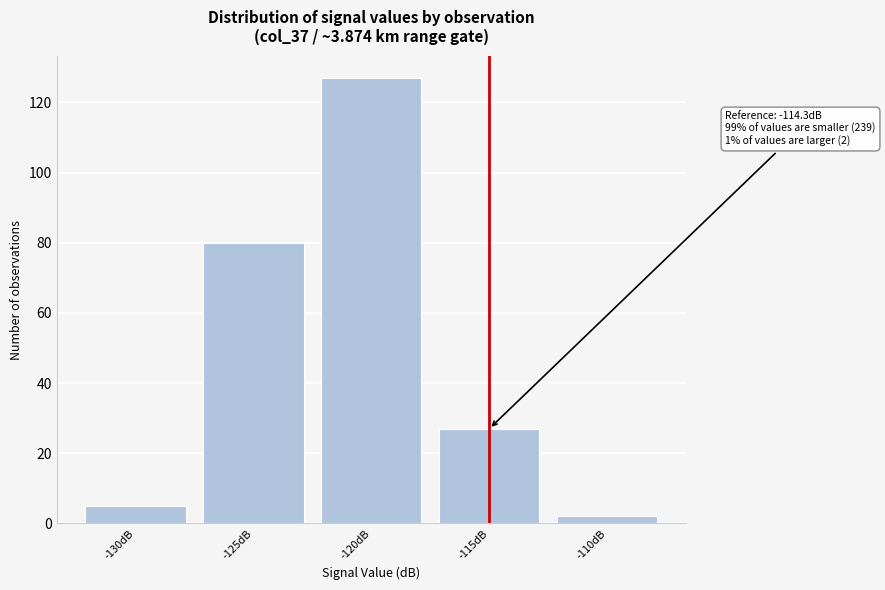

Reading right to left, list all the values displayed in this chart.

-110dB=2	-115dB=27	-120dB=127	-125dB=80	-130dB=5